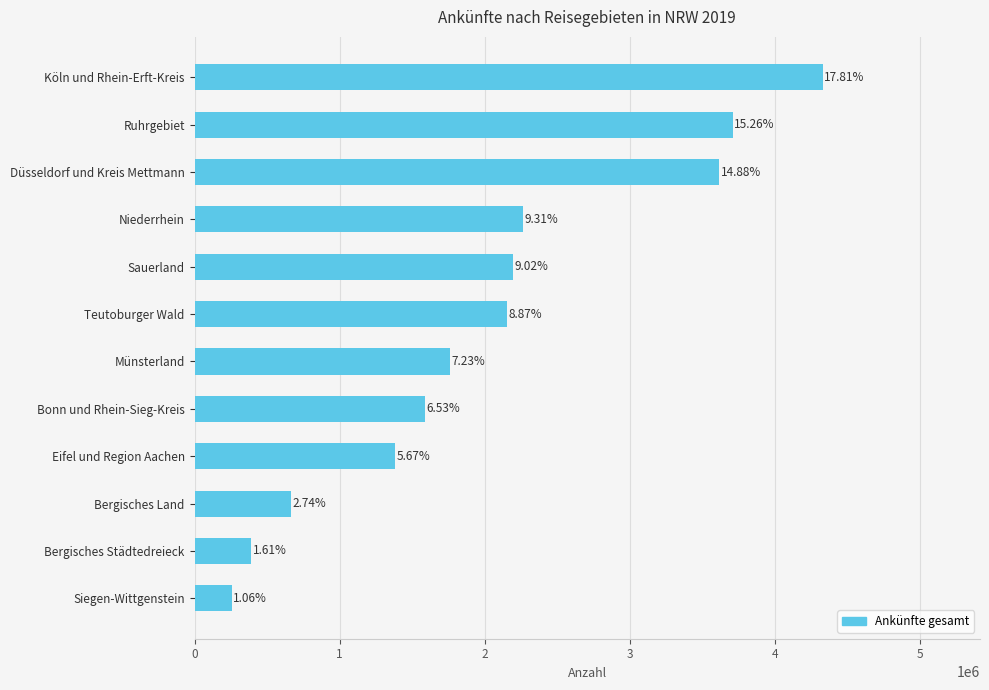

How many series are shown in this chart?

1